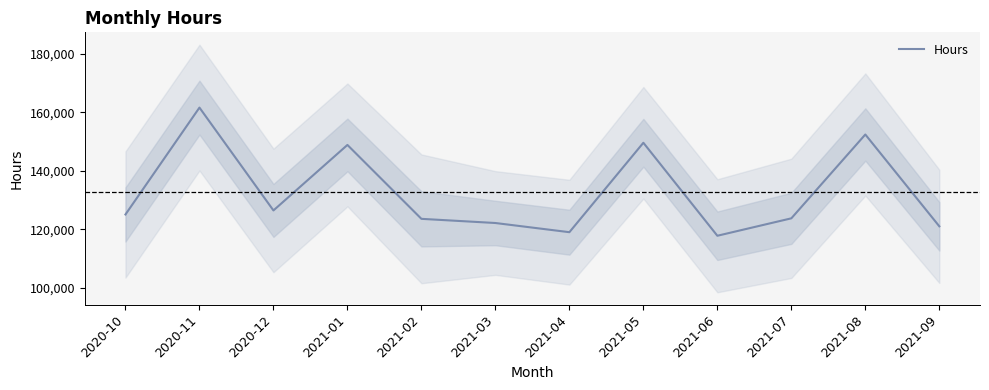

The value at 2020-12 is 126458.5. True or false?

True